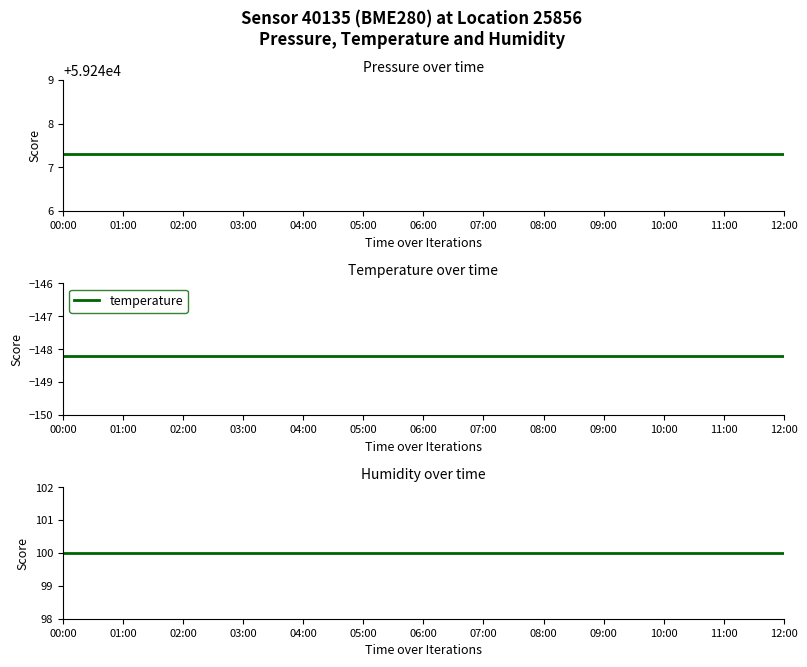

What is the value of the pressure point at the 12th from the left?

59247.3